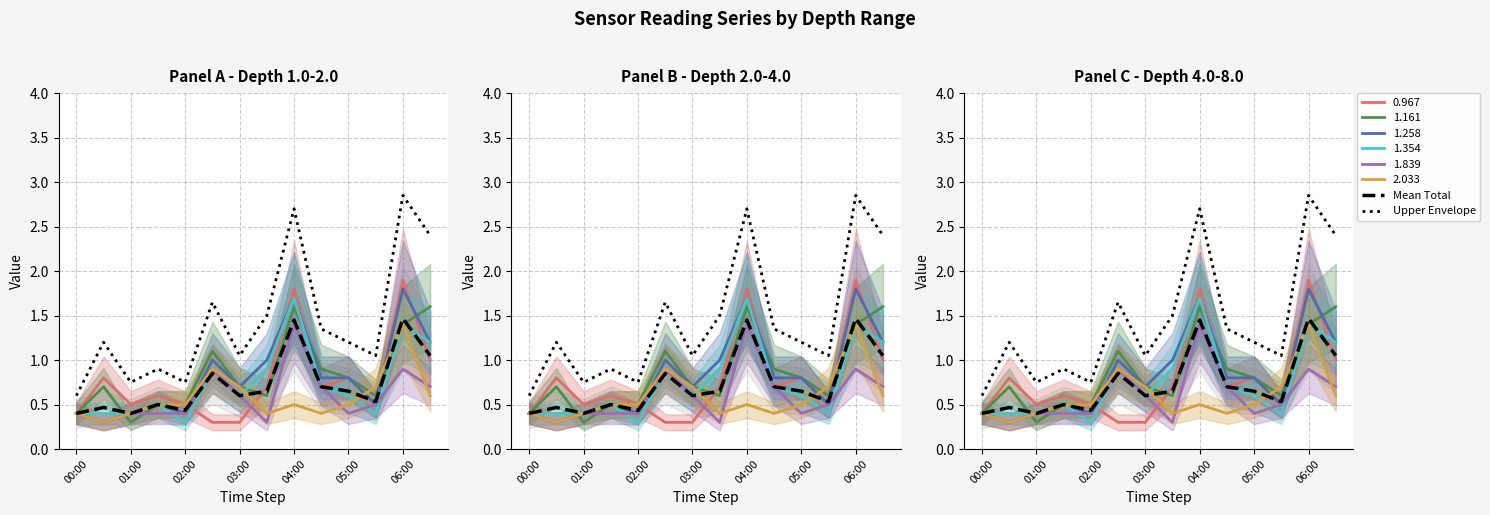

True or false: Upper Envelope has more than 2 interior local peaks.

True